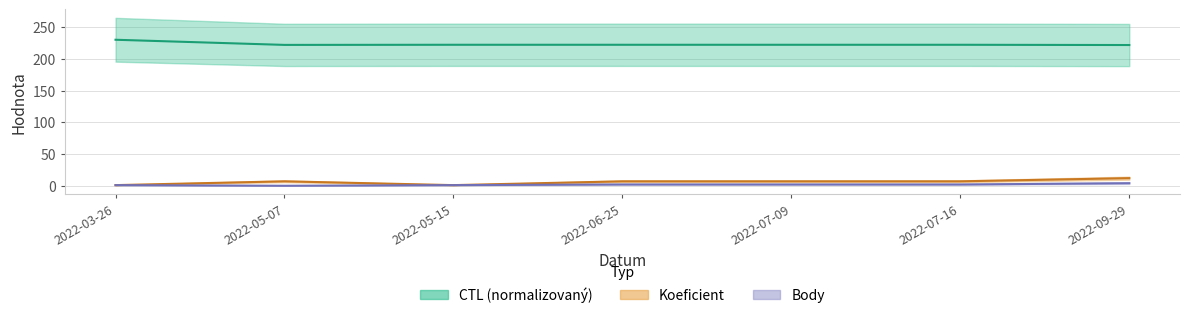

At which label does Body reach its peak?

2022-09-29